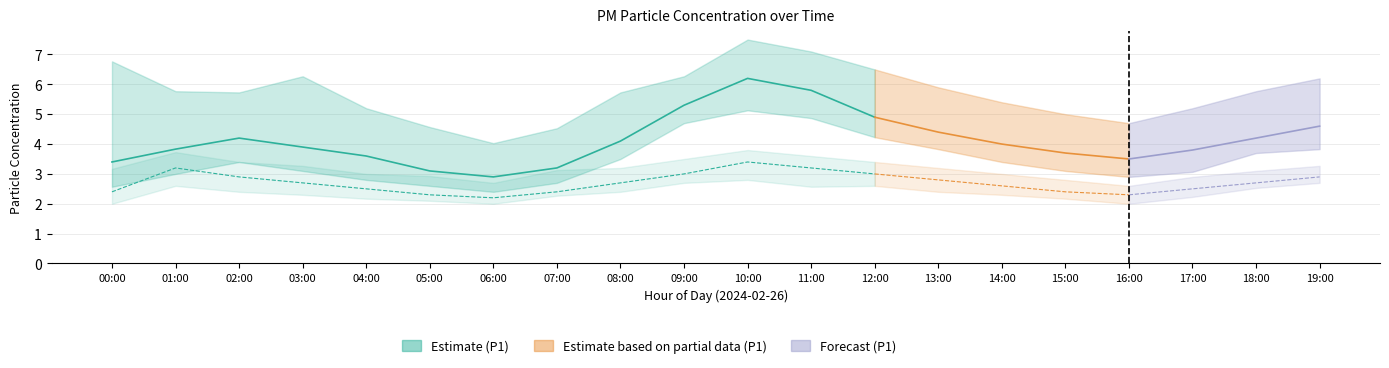

What is the spread (max minus min) of values at 13:00?

3.5